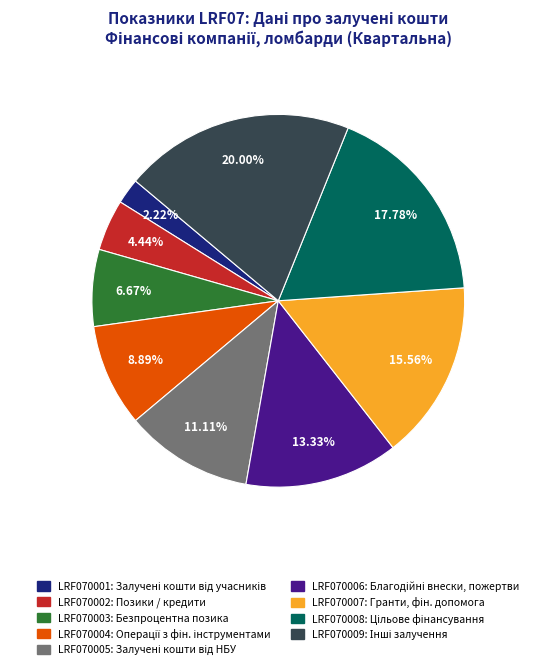

The LRF070009 slice represents 14% of the pie. True or false?

False